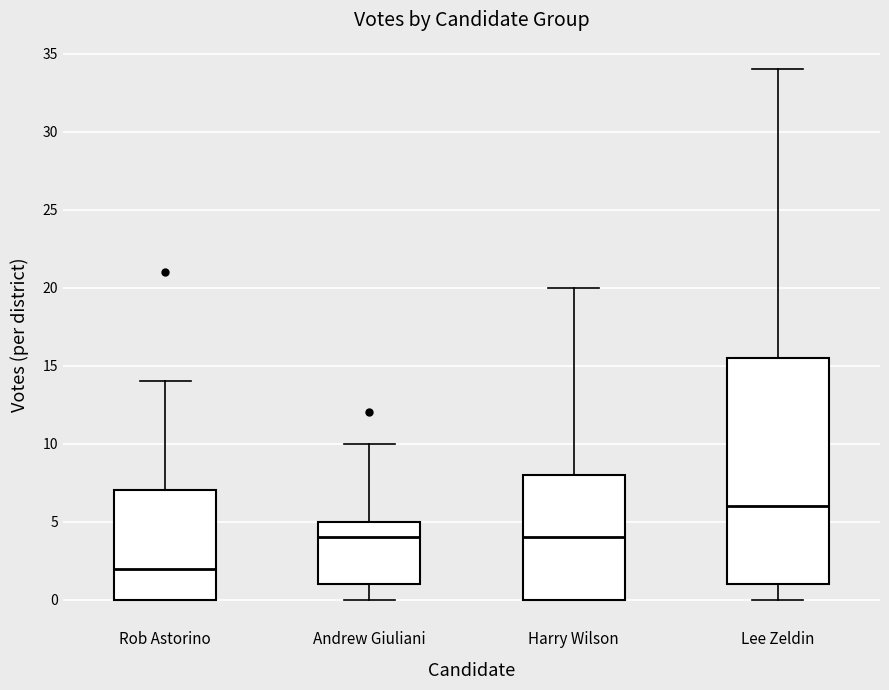

Which box's median line is the lowest?

Rob Astorino